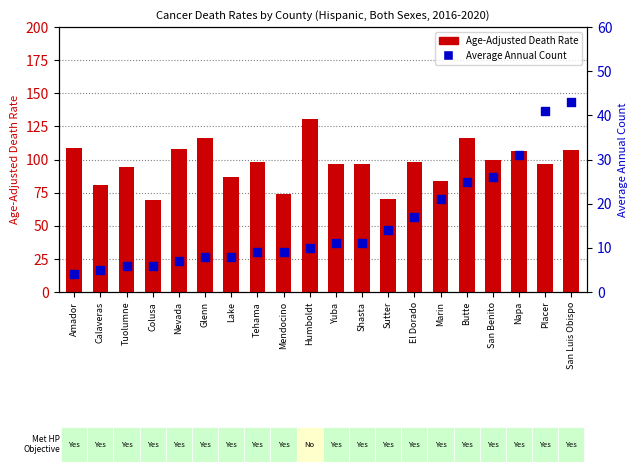

Which series reaches the minimum Y coordinate?

Average Annual Count